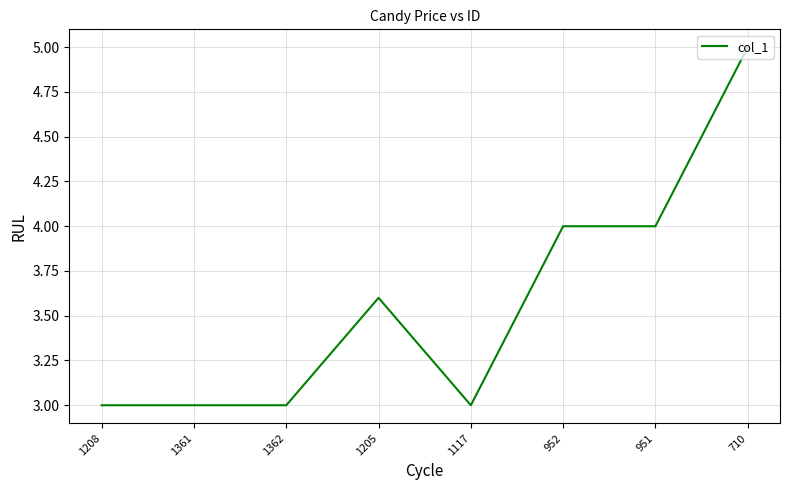

What position from the right is 952?

3